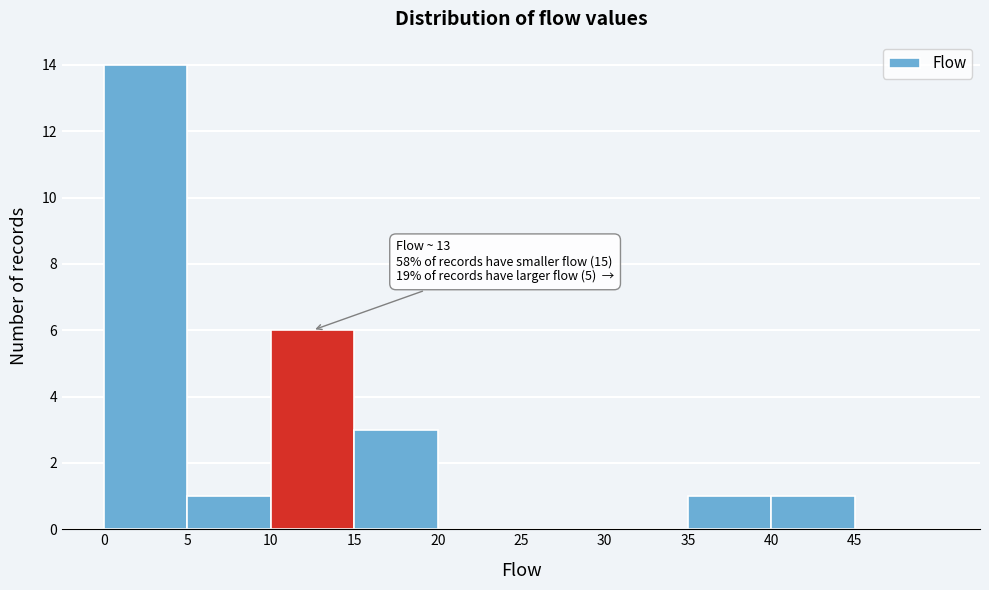

Which range on the x-axis has the tallest bar?

0 to 5